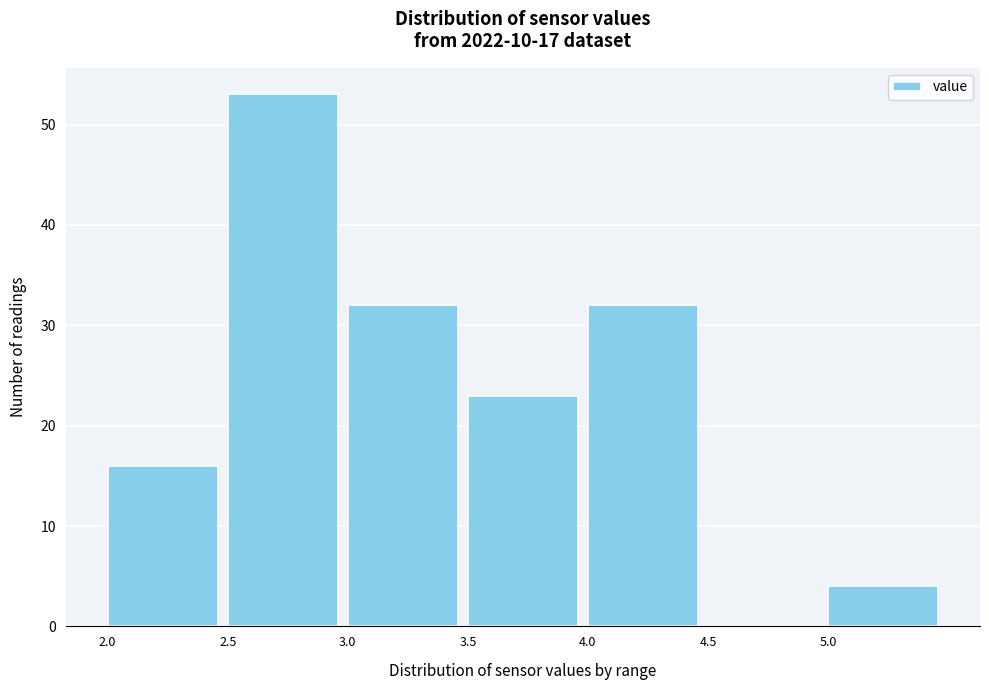

What is the height of the bar covering 2.5 to 3.0 on the x-axis? The values are not printed on the chart, so give them approximately, as read against the axis.

53